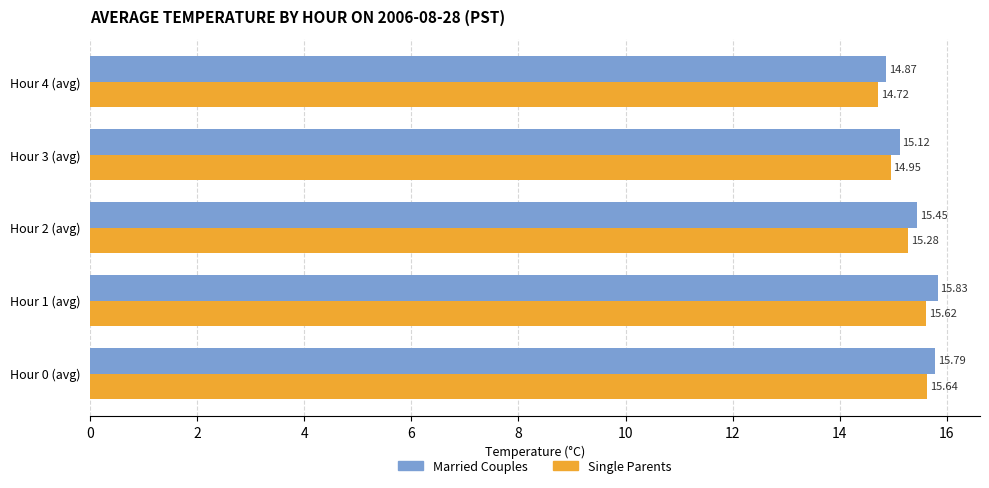

At how many categories does at least one series exceed 14?

5